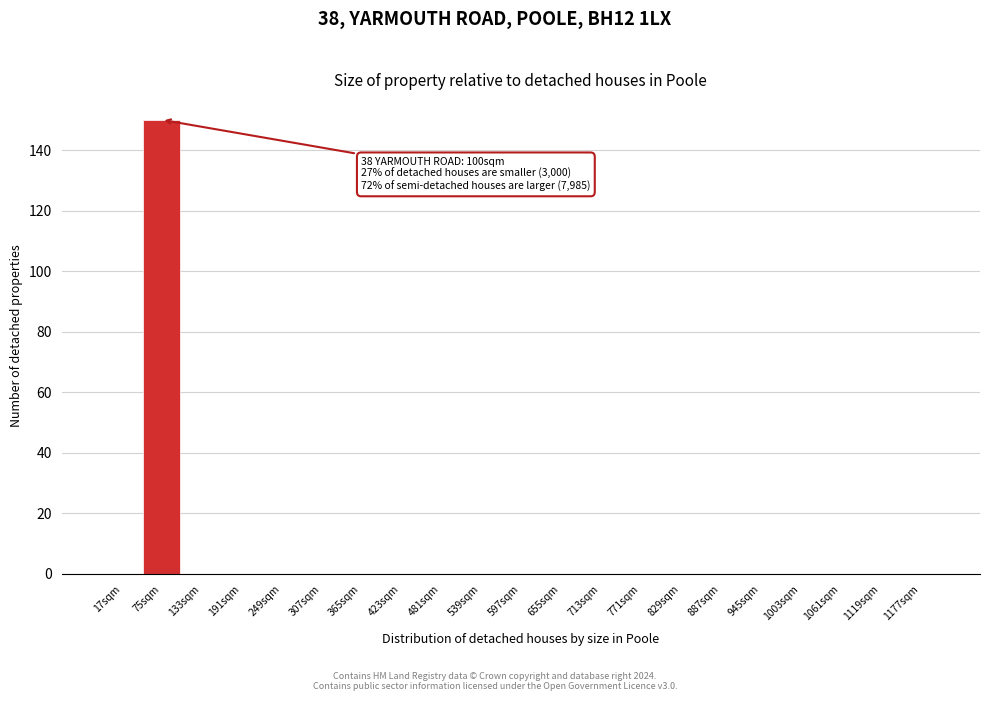

Reading right to left, extract all data points from this chart.

1177sqm=0	1119sqm=0	1061sqm=0	1003sqm=0	945sqm=0	887sqm=0	829sqm=0	771sqm=0	713sqm=0	655sqm=0	597sqm=0	539sqm=0	481sqm=0	423sqm=0	365sqm=0	307sqm=0	249sqm=0	191sqm=0	133sqm=0	75sqm=150	17sqm=0